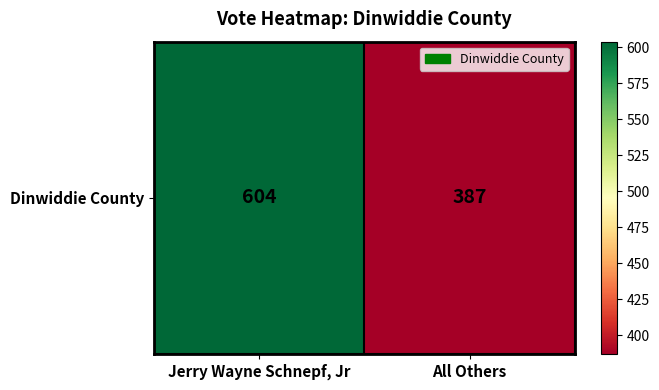

Is it true that the value at Jerry Wayne Schnepf, Jr is 1019?

False